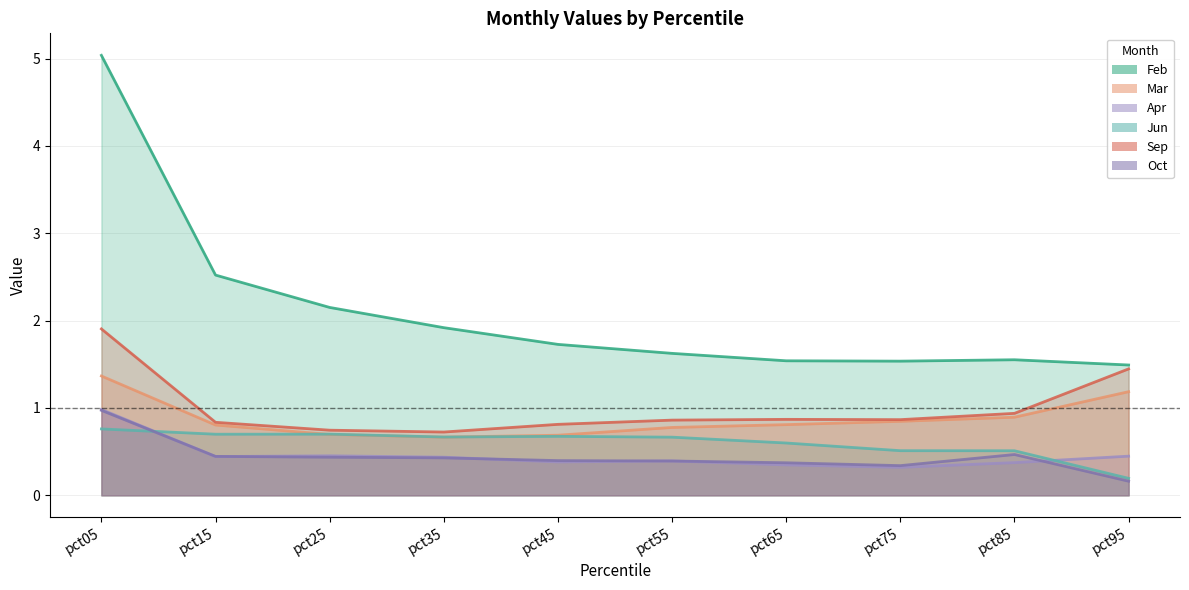

What is the value of the Sep point at the 8th from the left?

0.9